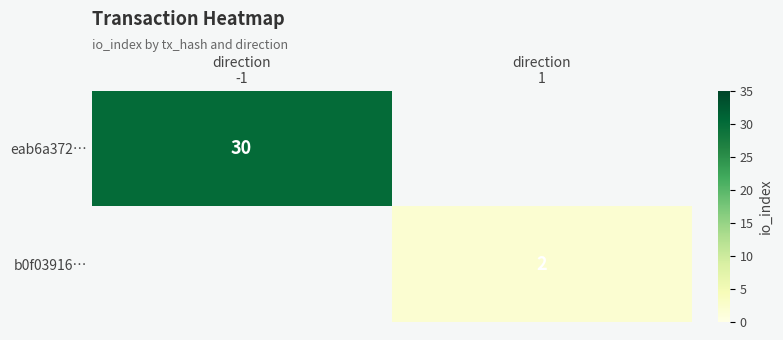

What is the difference between the b0f03916… values at direction -1 and direction 1?

2